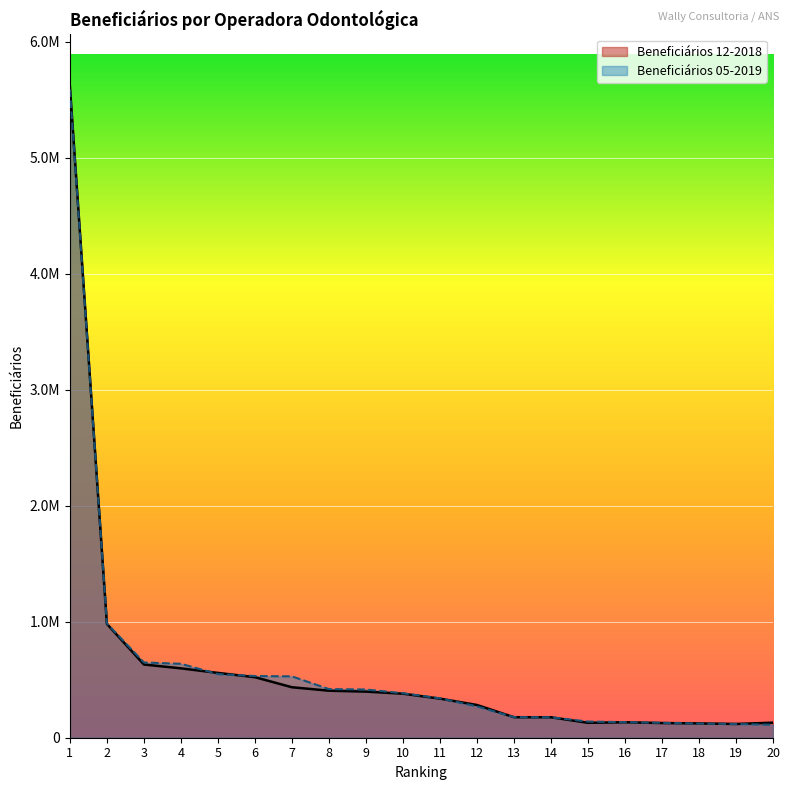

In Beneficiários 12-2018, how many points are higher than both neighbors (excluding endpoints)?

1